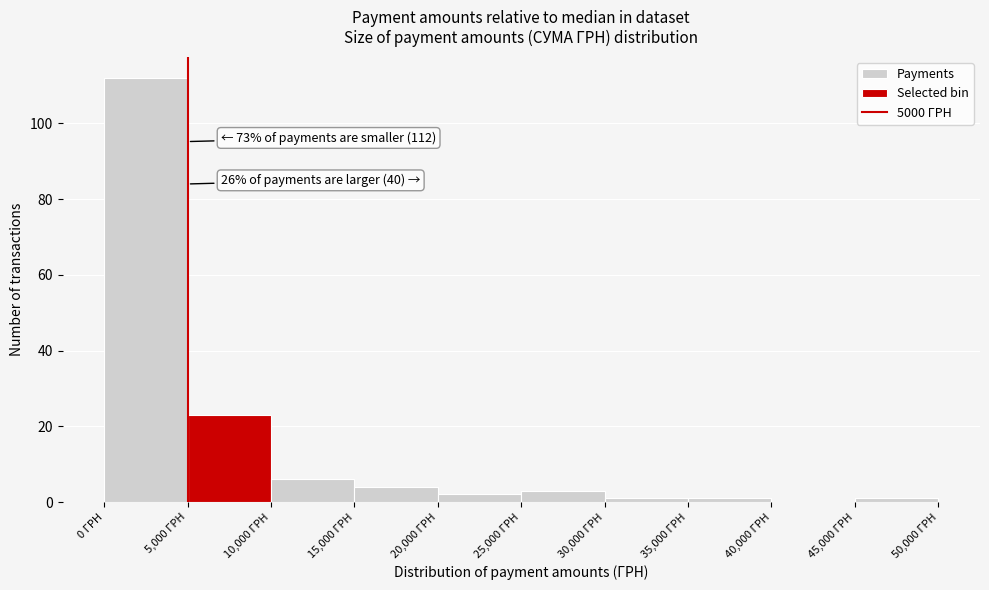

Which range on the x-axis has the tallest bar?

0 to 5000